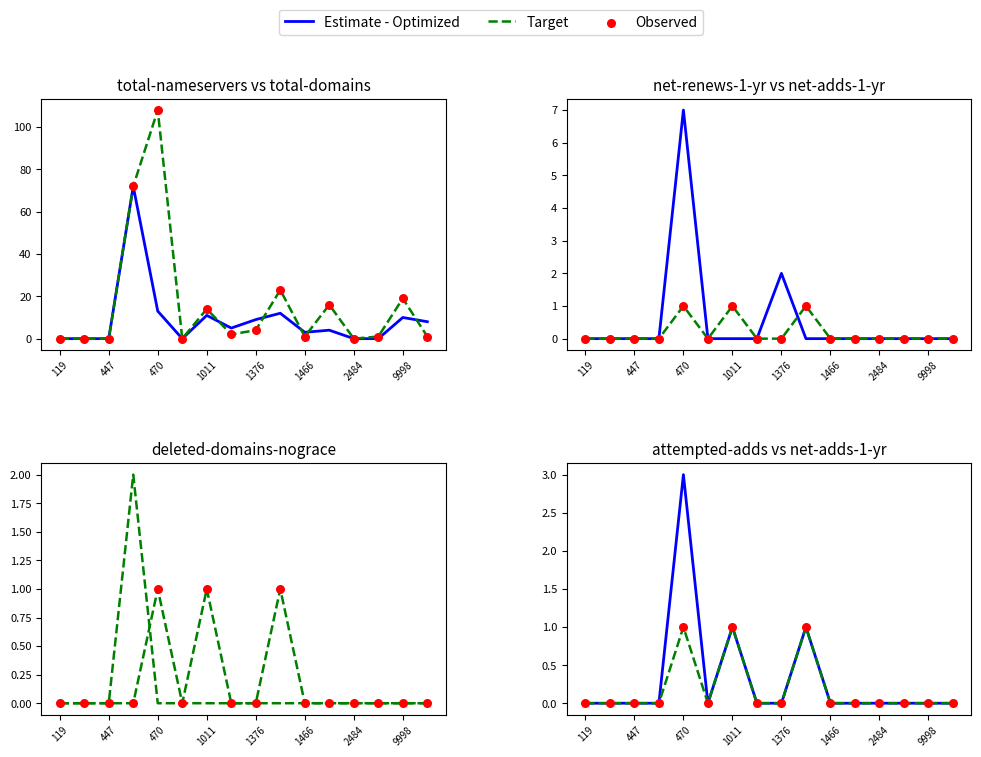

Which series reaches the minimum Y coordinate?

Estimate - Optimized